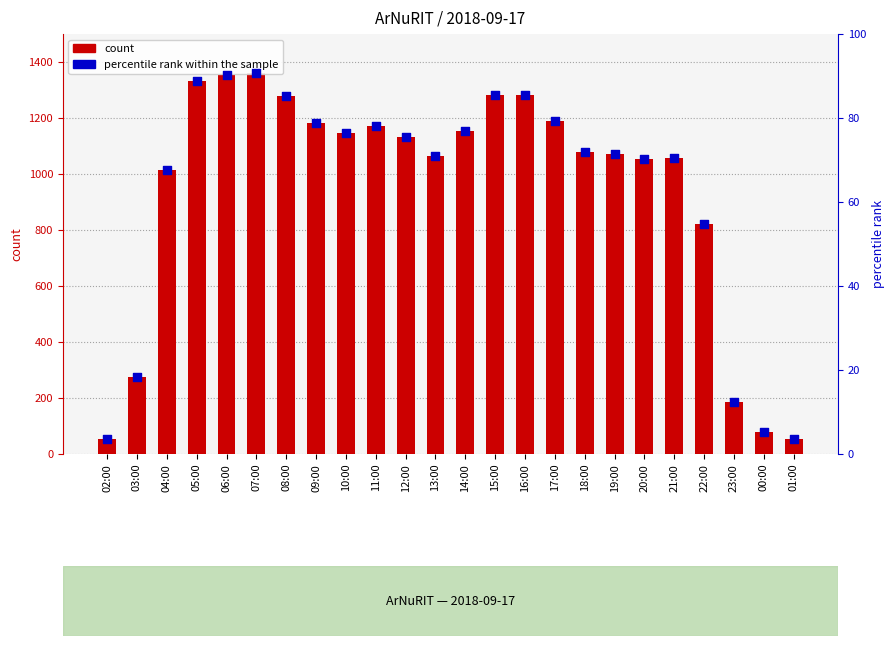

What are all the series names shown in the legend?

count, percentile rank within the sample